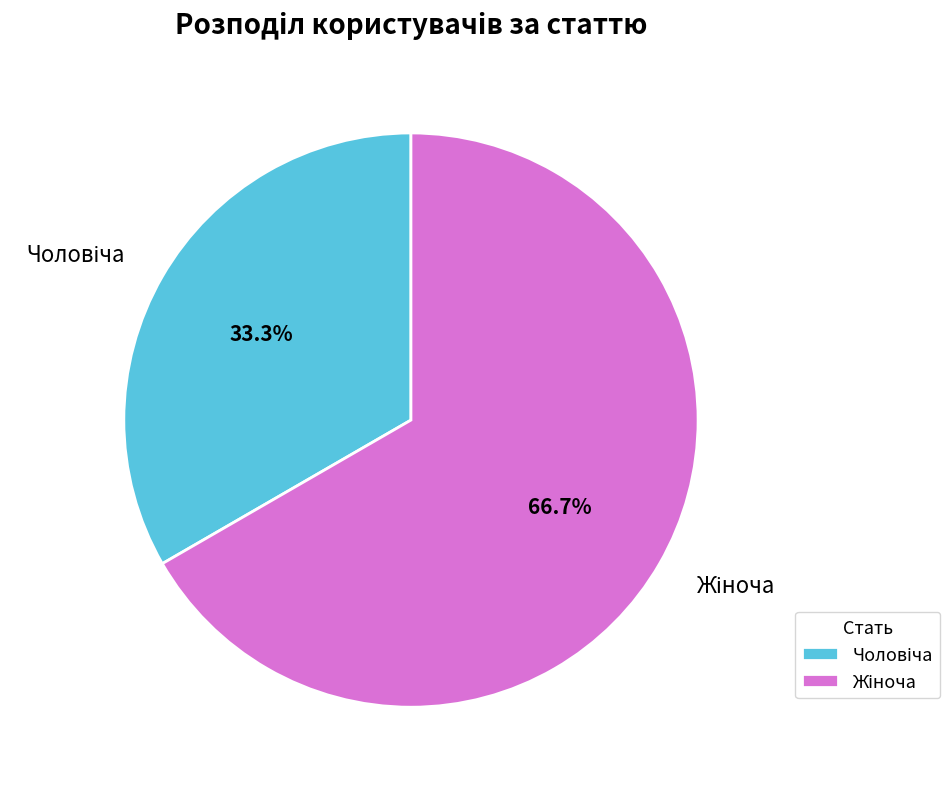

To the nearest percent, what is the difference between the largest and smallest slice percentages?

33%